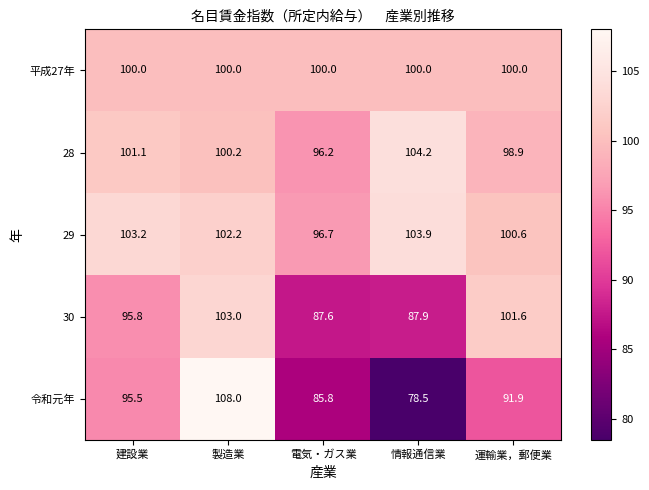

Between 建設業 and 情報通信業, which series saw the biggest shift?

令和元年